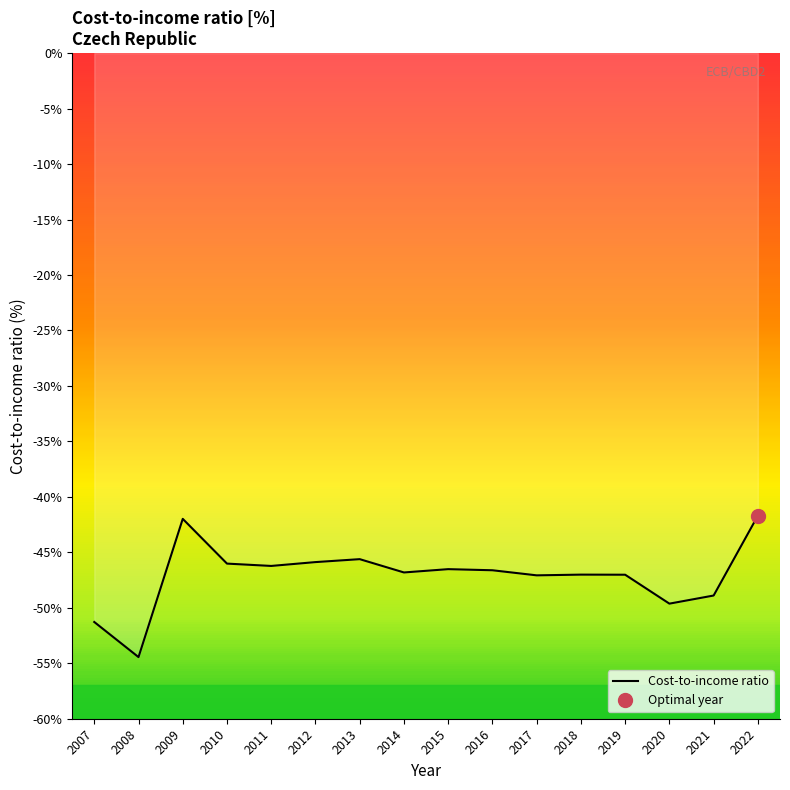

What is the change in value from 2007 to 2022?

+9.6